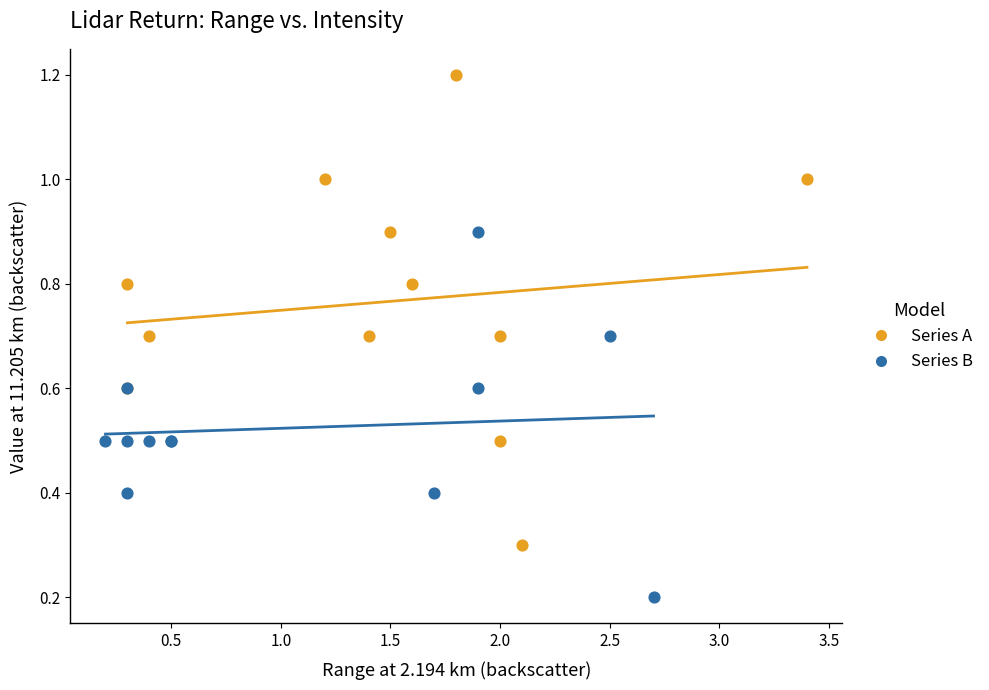

Which series contains the highest Y value?

Series A